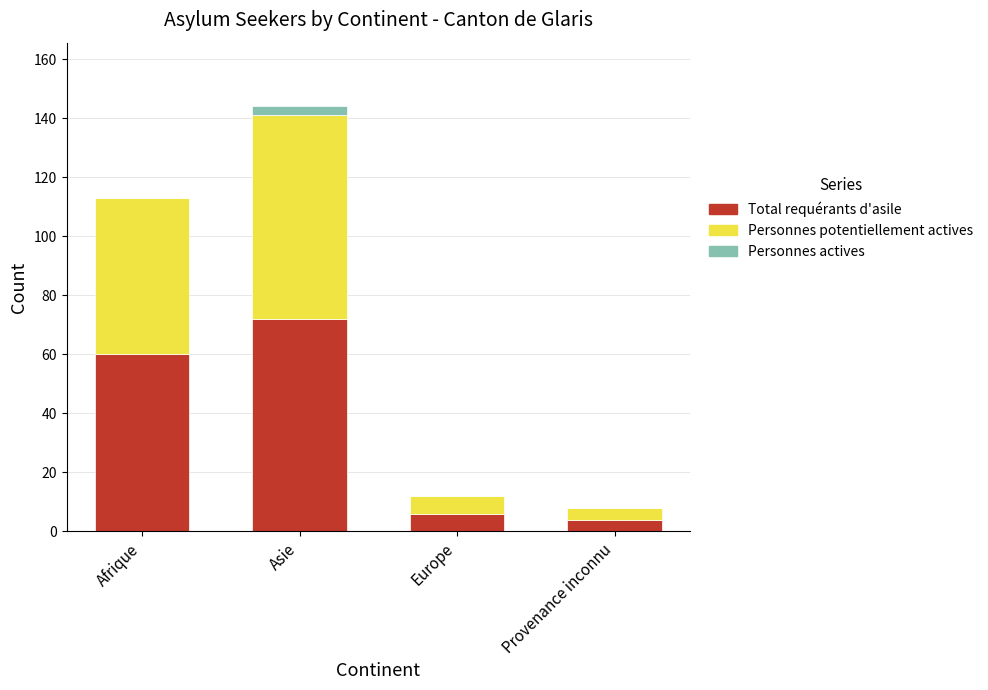

What is the sum of the Total requérants d'asile values at Provenance inconnu and Afrique?

64